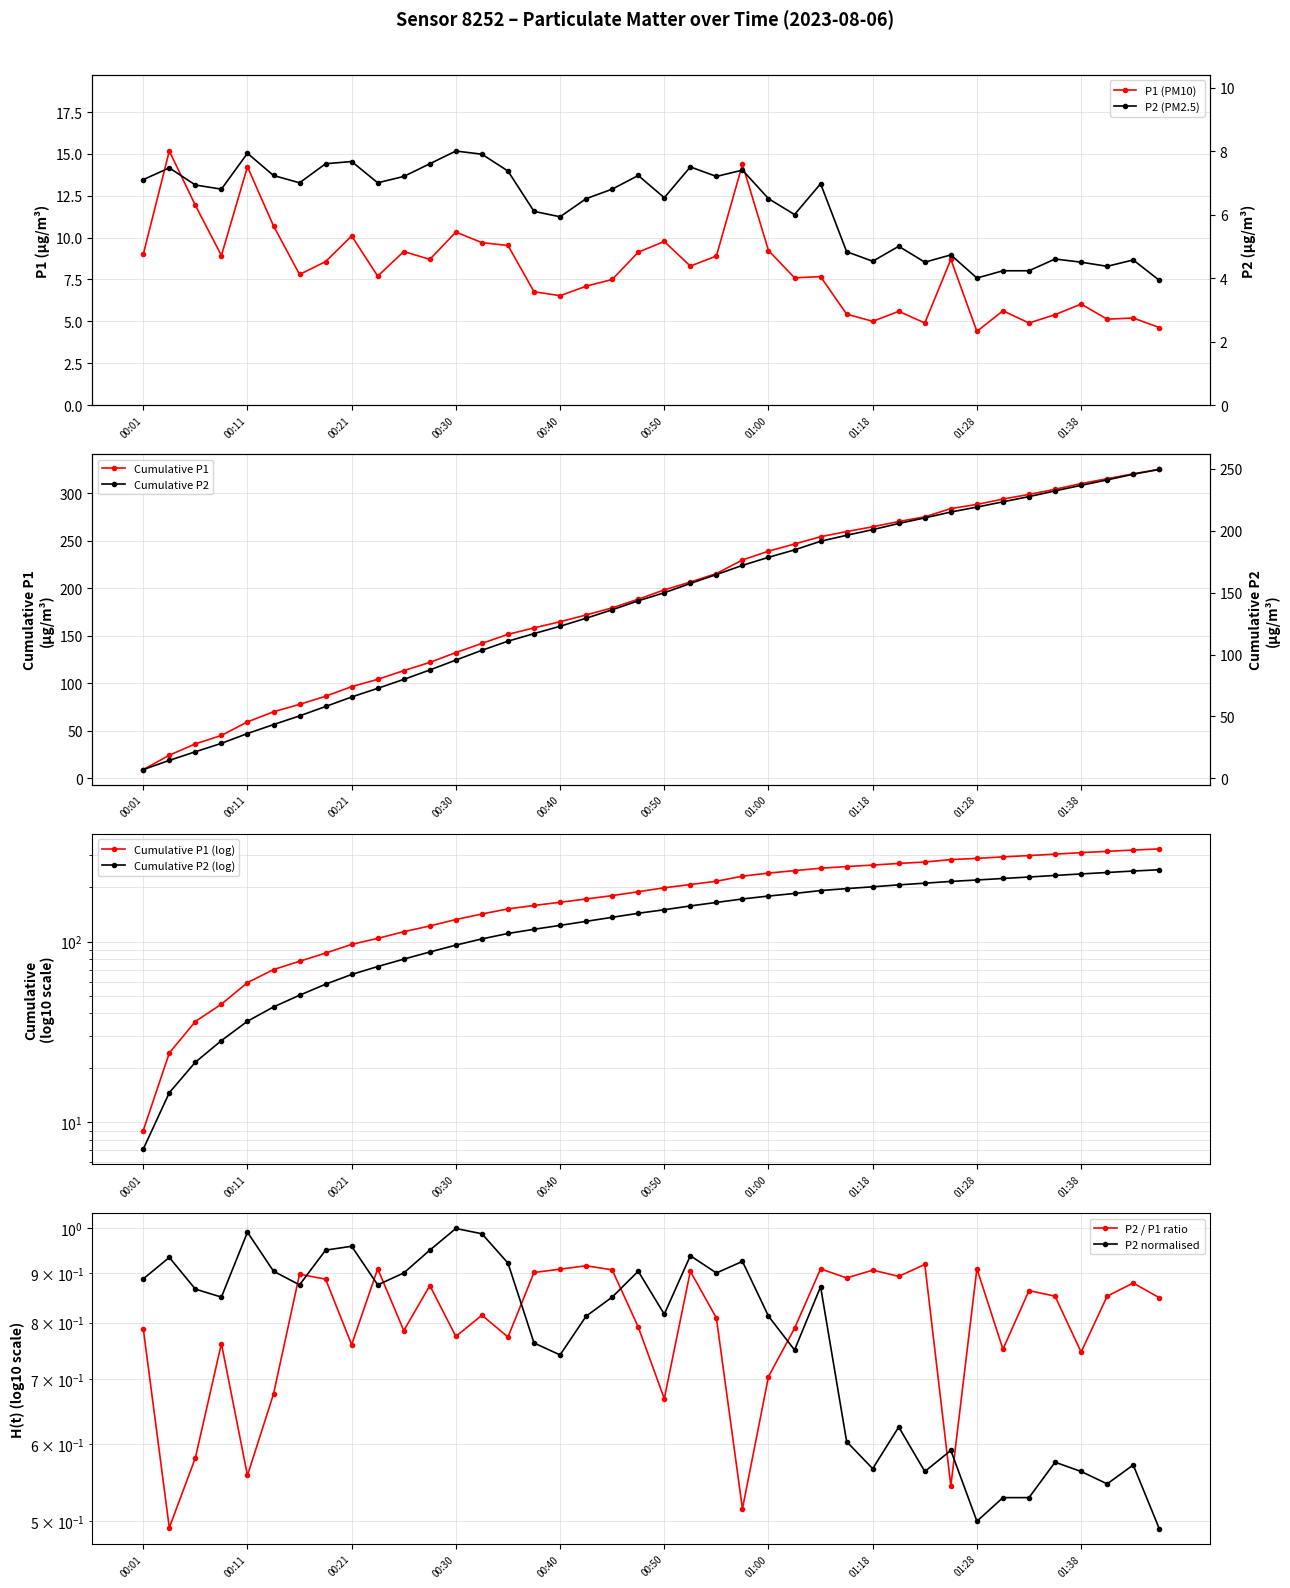

What is the difference between the maximum and second lowest values in the P2 series?

0.5